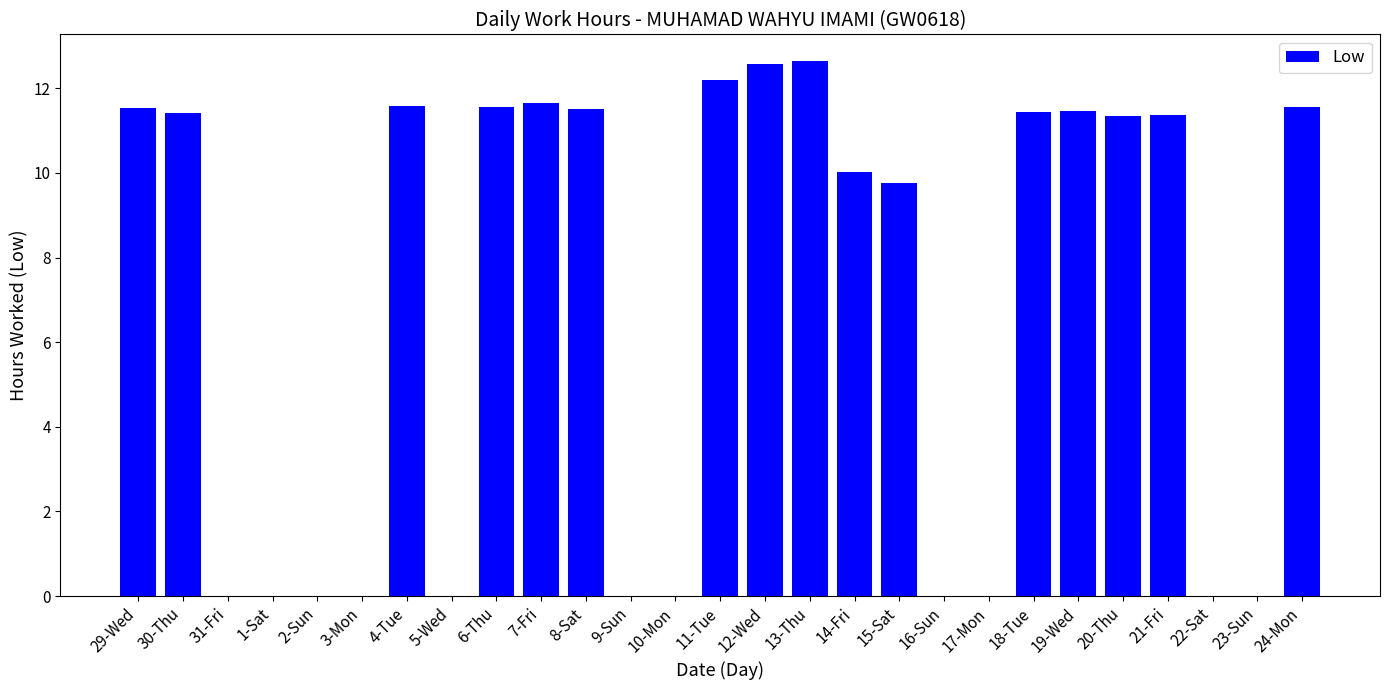

The value at 30-Thu is 18.4. True or false?

False